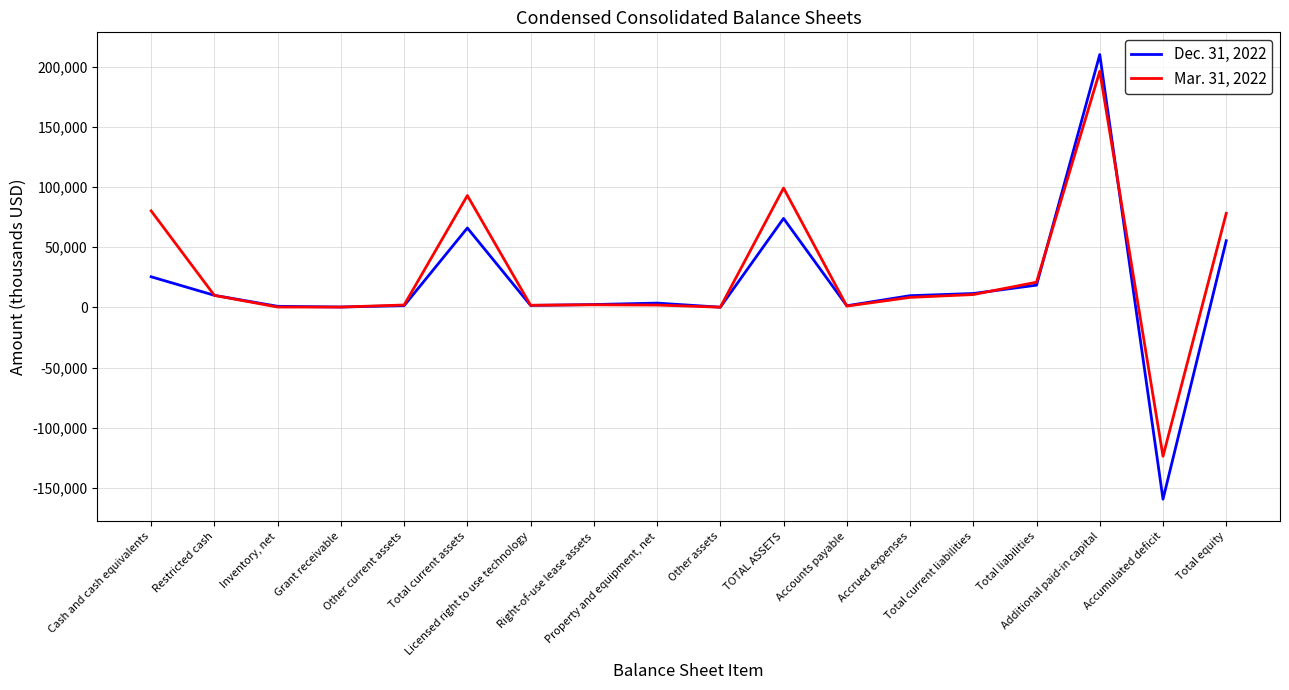

What is the smallest value displayed?

-159288